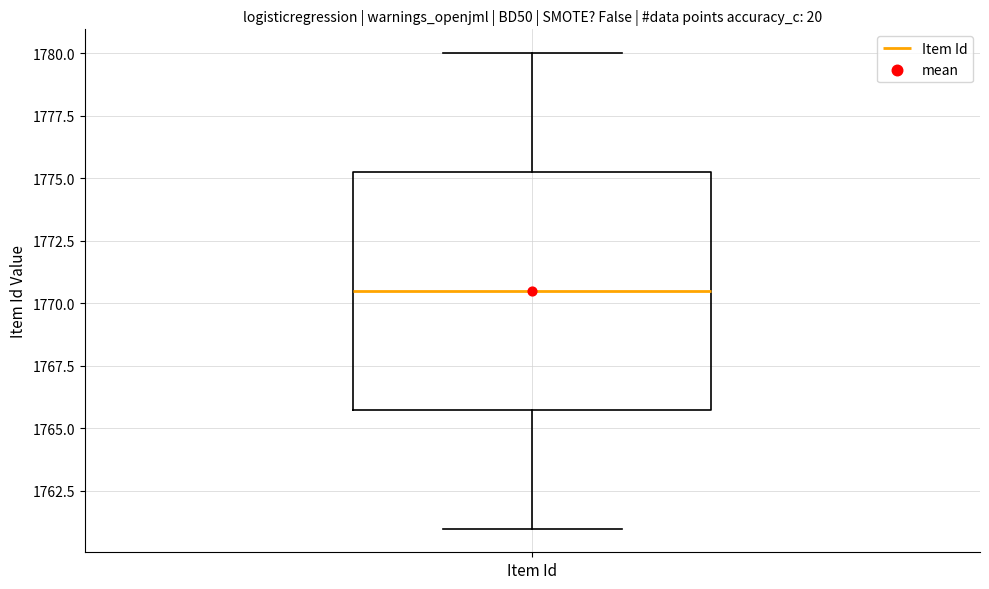

Where is the upper edge of the box for Item Id on the y-axis? The values are not printed on the chart, so give them approximately, as read against the axis.

1775.5